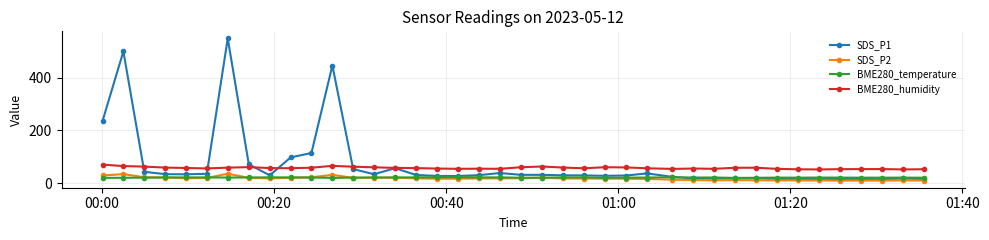

What is the maximum value shown in the chart?

549.7